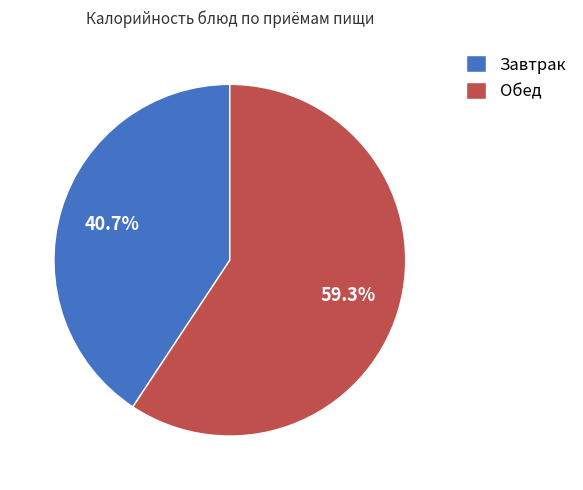

Which has a higher value, Обед or Завтрак?

Обед